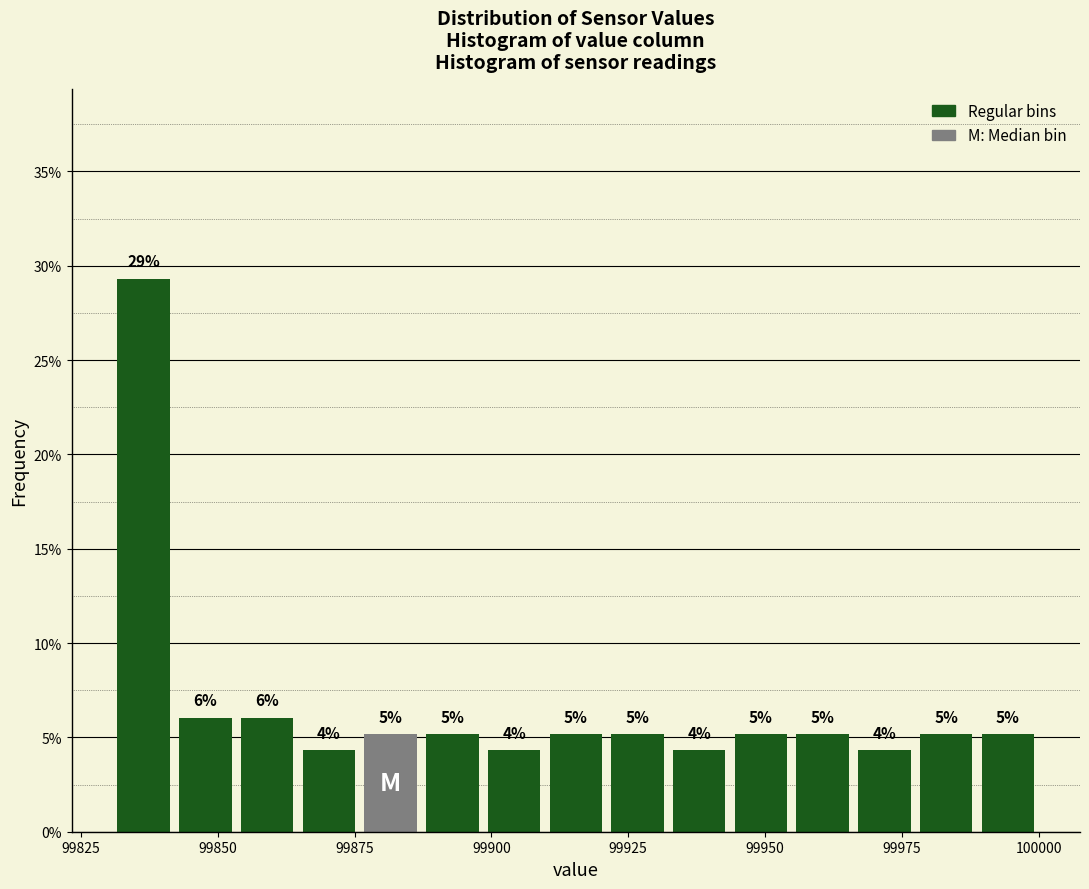

Around what value on the x-axis is the tallest bar? Give the approximate position of its centre, as read against the axis.

99835